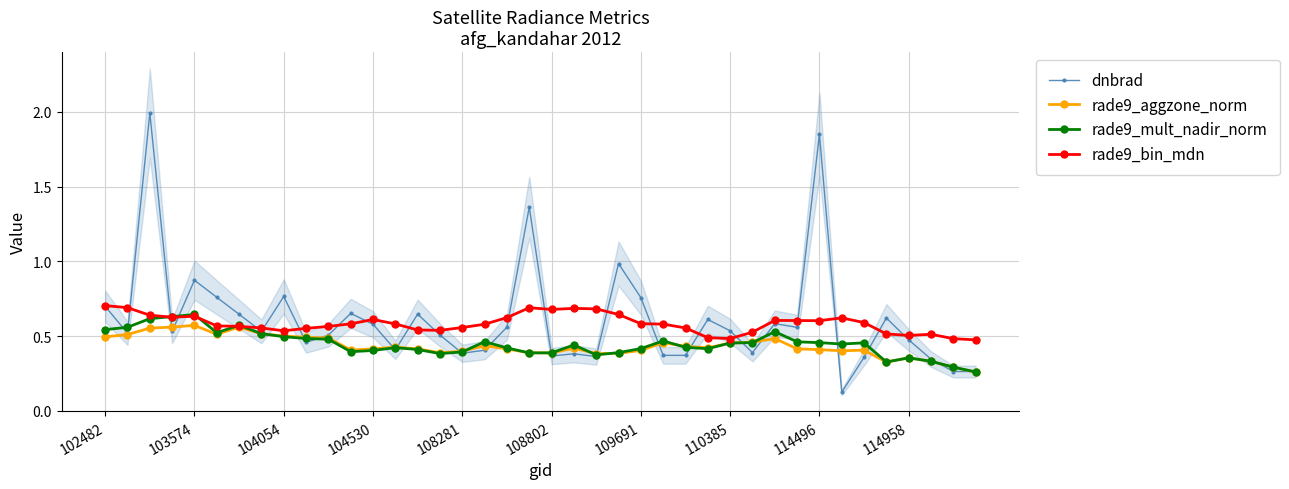

Reading left to right, extract all data points from this chart.

dnbrad: 0.7	0.5	2.0	0.5	0.9	0.8	0.6	0.5	0.8	0.5	0.5	0.7	0.6	0.4	0.6	0.5	0.4	0.4	0.6	1.4	0.4	0.4	0.4	1.0	0.8	0.4	0.4	0.6	0.5	0.4	0.6	0.6	1.8	0.1	0.4	0.6	0.5	0.3	0.3	0.3
rade9_aggzone_norm: 0.5	0.5	0.6	0.6	0.6	0.5	0.6	0.5	0.5	0.5	0.5	0.4	0.4	0.4	0.4	0.4	0.4	0.4	0.4	0.4	0.4	0.4	0.4	0.4	0.4	0.5	0.4	0.4	0.5	0.5	0.5	0.4	0.4	0.4	0.4	0.3	0.4	0.3	0.3	0.3
rade9_mult_nadir_norm: 0.5	0.6	0.6	0.6	0.6	0.5	0.6	0.5	0.5	0.5	0.5	0.4	0.4	0.4	0.4	0.4	0.4	0.5	0.4	0.4	0.4	0.4	0.4	0.4	0.4	0.5	0.4	0.4	0.5	0.5	0.5	0.5	0.5	0.4	0.5	0.3	0.4	0.3	0.3	0.3
rade9_bin_mdn: 0.7	0.7	0.6	0.6	0.6	0.6	0.6	0.6	0.5	0.6	0.6	0.6	0.6	0.6	0.5	0.5	0.6	0.6	0.6	0.7	0.7	0.7	0.7	0.6	0.6	0.6	0.6	0.5	0.5	0.5	0.6	0.6	0.6	0.6	0.6	0.5	0.5	0.5	0.5	0.5